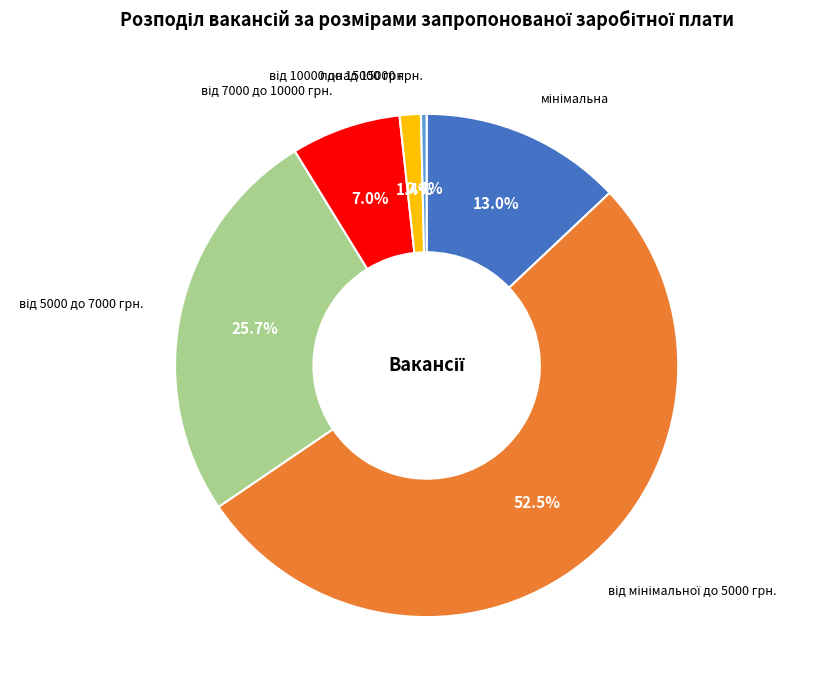

How many segments does this pie chart have?

6